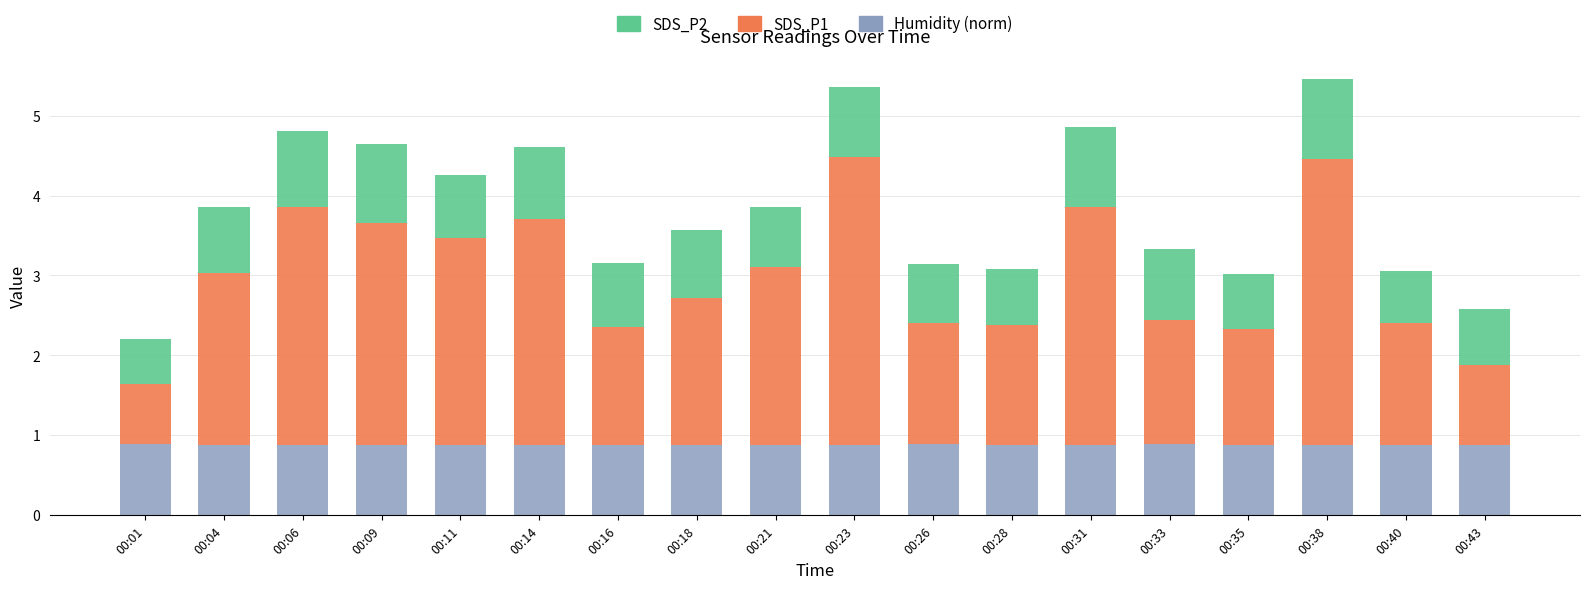

What is the total value across all series at 00:16?

3.2